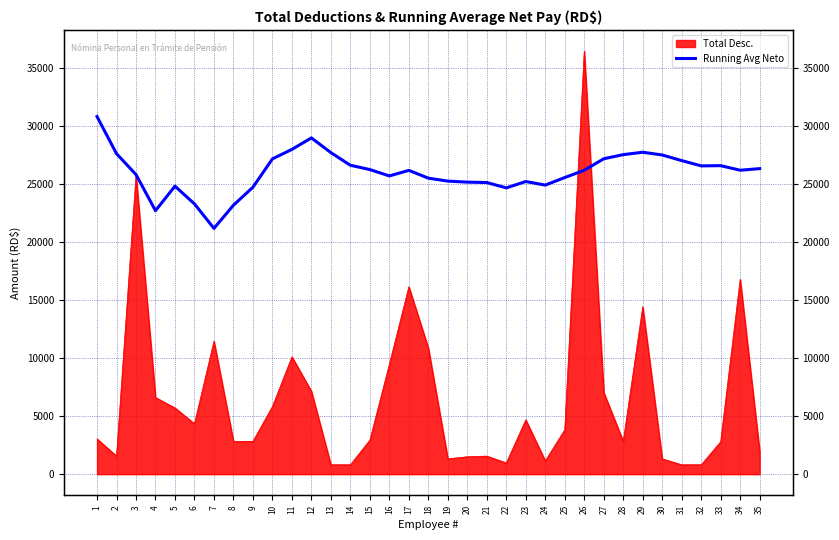

Reading left to right, list all the values displayed in this chart.

1=30835.7	2=27637.0	3=25833.5	4=22721.9	5=24835.0	6=23305.1	7=21194.7	8=23191.4	9=24744.4	10=27186.4	11=28005.9	12=28992.9	13=27724.1	14=26636.6	15=26264.6	16=25718.1	17=26195.7	18=25525.0	19=25269.7	20=25181.1	21=25145.7	22=24685.9	23=25234.0	24=24926.4	25=25576.1	26=26205.0	27=27195.3	28=27551.4	29=27758.9	30=27522.7	31=27038.1	32=26583.7	33=26602.4	34=26208.3	35=26345.9